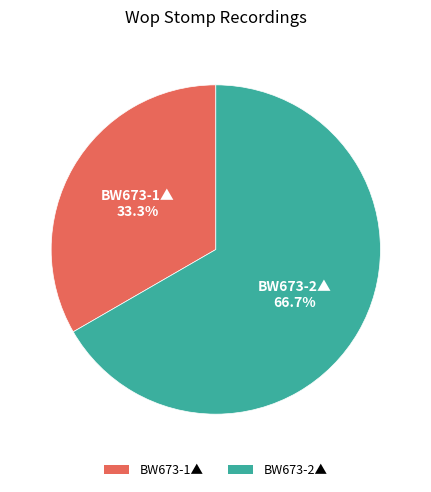

How many segments does this pie chart have?

2